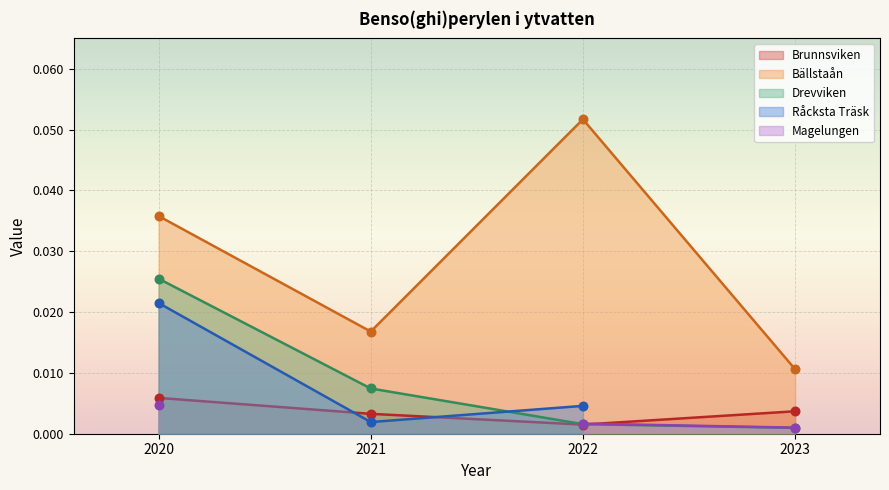

What is the total value across all series at 2020?

0.1